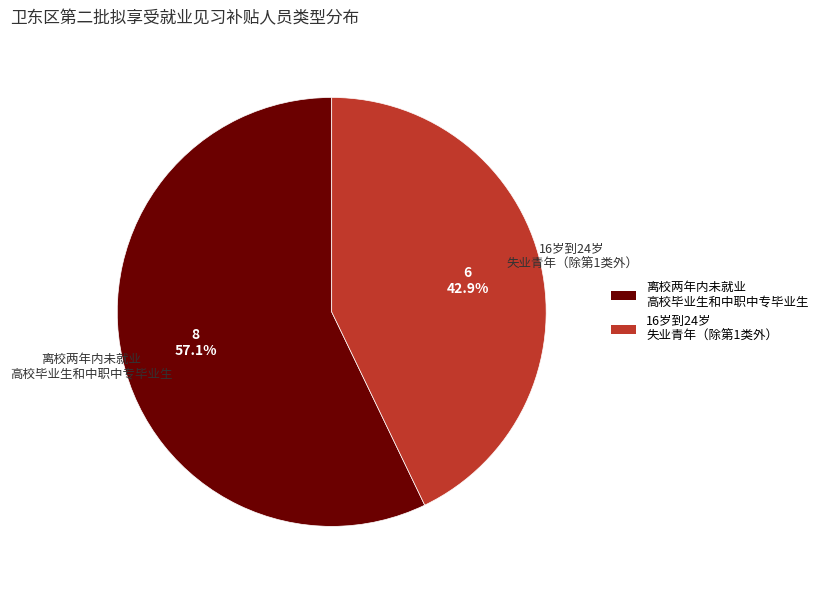

Which category accounts for the majority?

离校两年内未就业 高校毕业生和中职中专毕业生